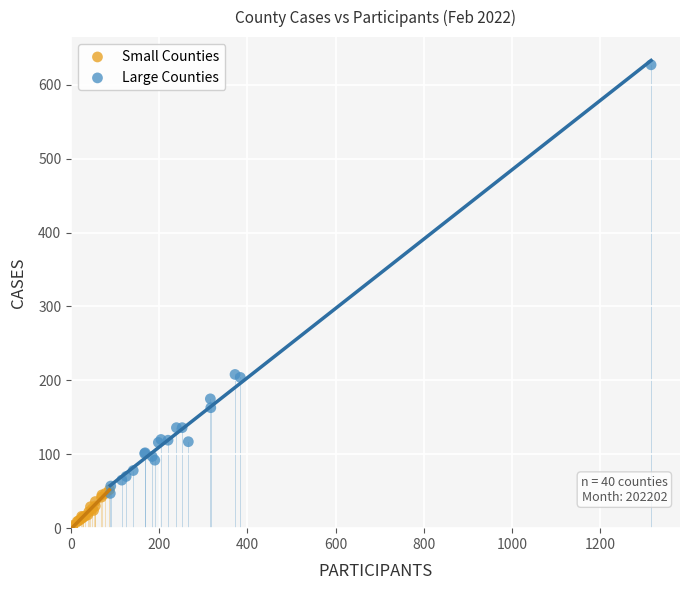

Which series reaches the maximum Y coordinate?

Large Counties